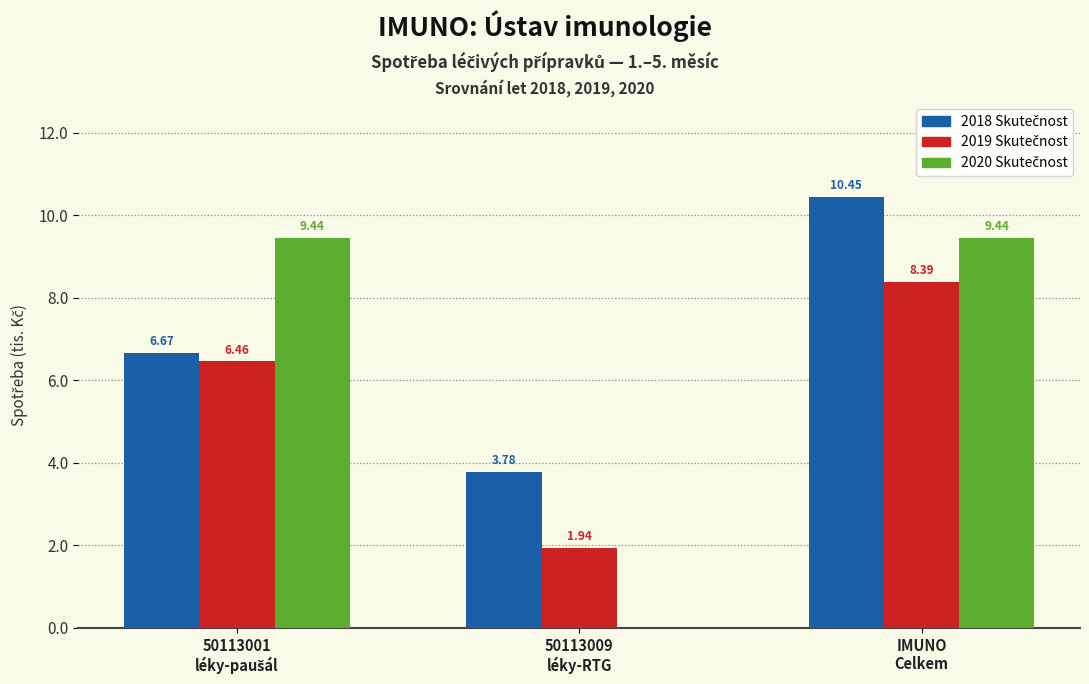

Are the bars grouped side by side (vs. stacked)?

Yes